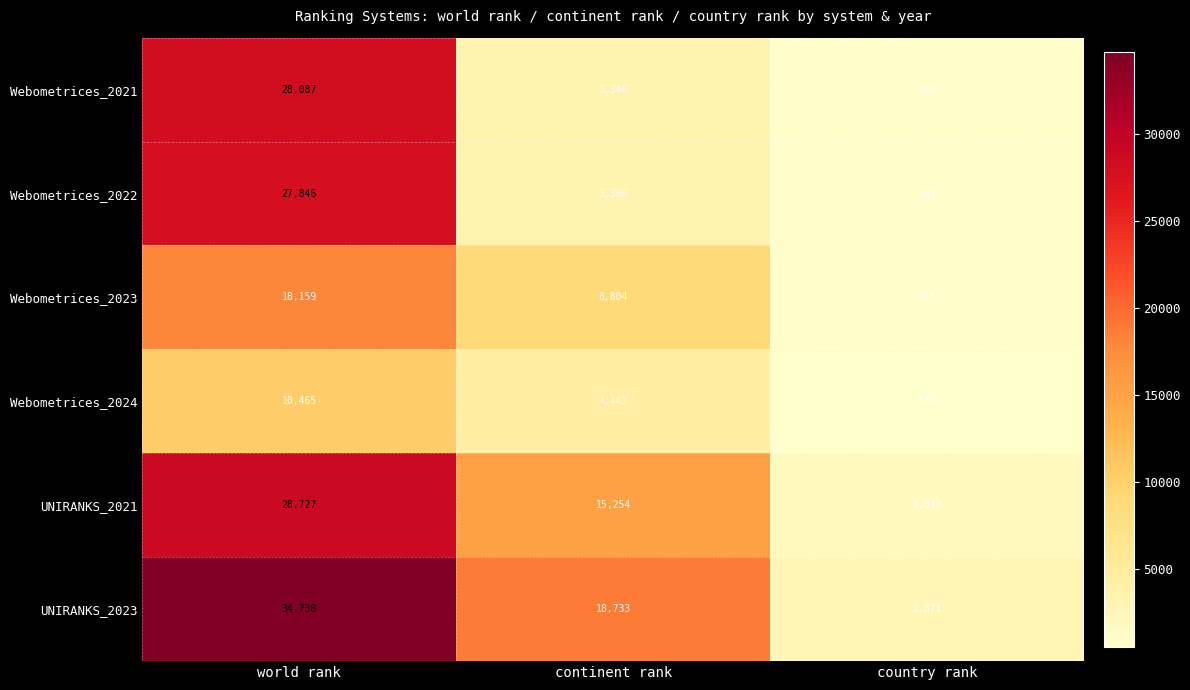

Reading right to left, list all the values displayed in this chart.

Webometrices_2021: country rank=764	continent rank=3346	world rank=28087
Webometrices_2022: country rank=891	continent rank=3306	world rank=27846
Webometrices_2023: country rank=915	continent rank=8804	world rank=18159
Webometrices_2024: country rank=541	continent rank=4443	world rank=10465
UNIRANKS_2021: country rank=1877	continent rank=15254	world rank=28727
UNIRANKS_2023: country rank=2871	continent rank=18733	world rank=34738